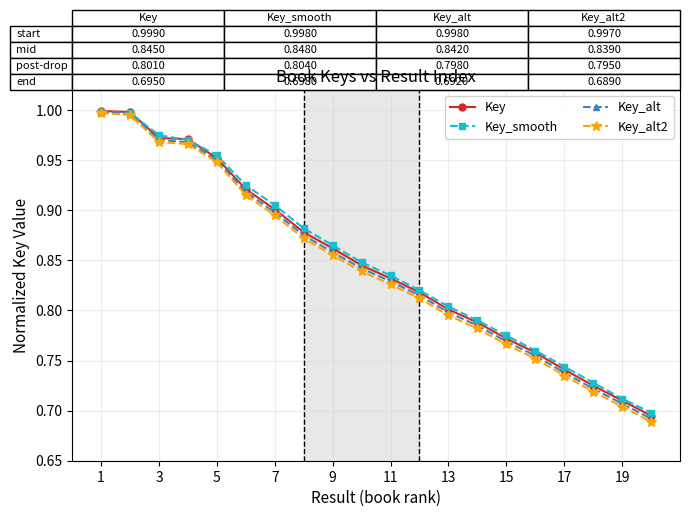

At how many categories does at least one series exceed 0?

20